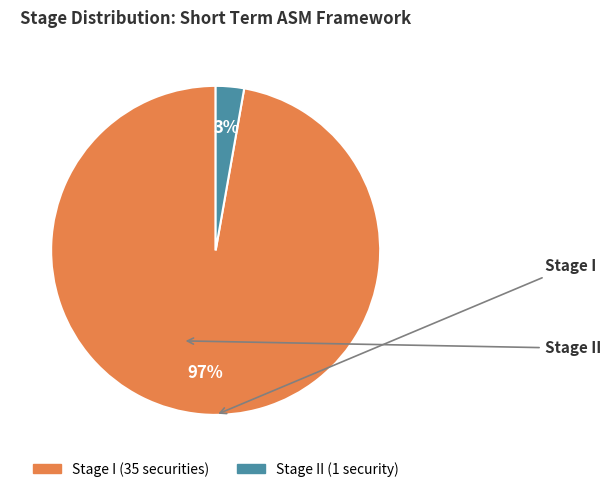

To the nearest percent, what is the average slice percentage?

50%